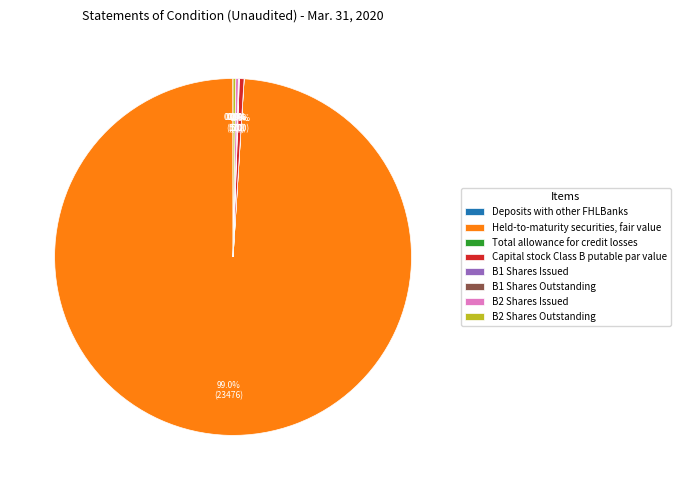

Does Held-to-maturity securities, fair value represent more than half of the total?

Yes